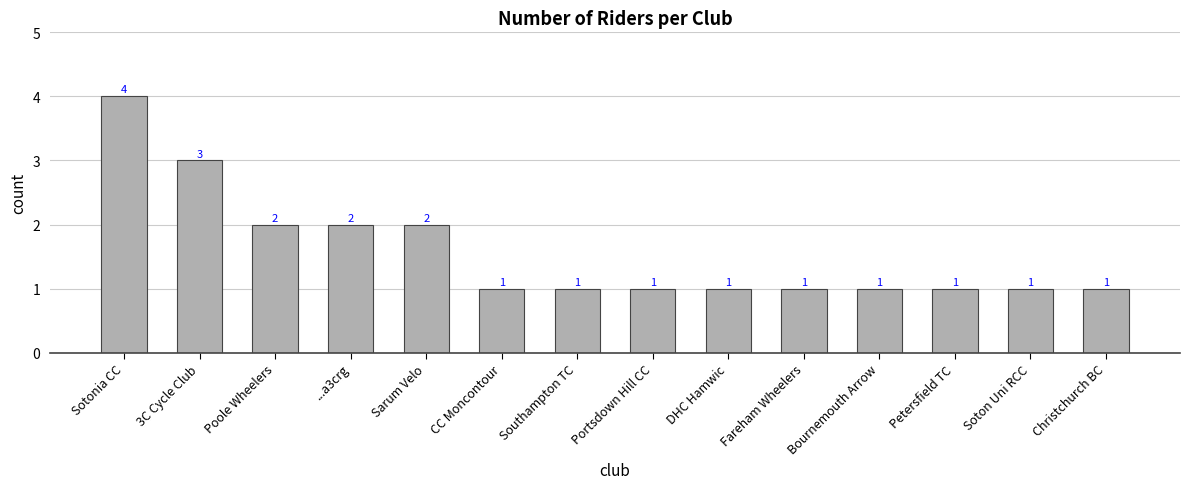

Which category has the highest value across all series?

Sotonia CC